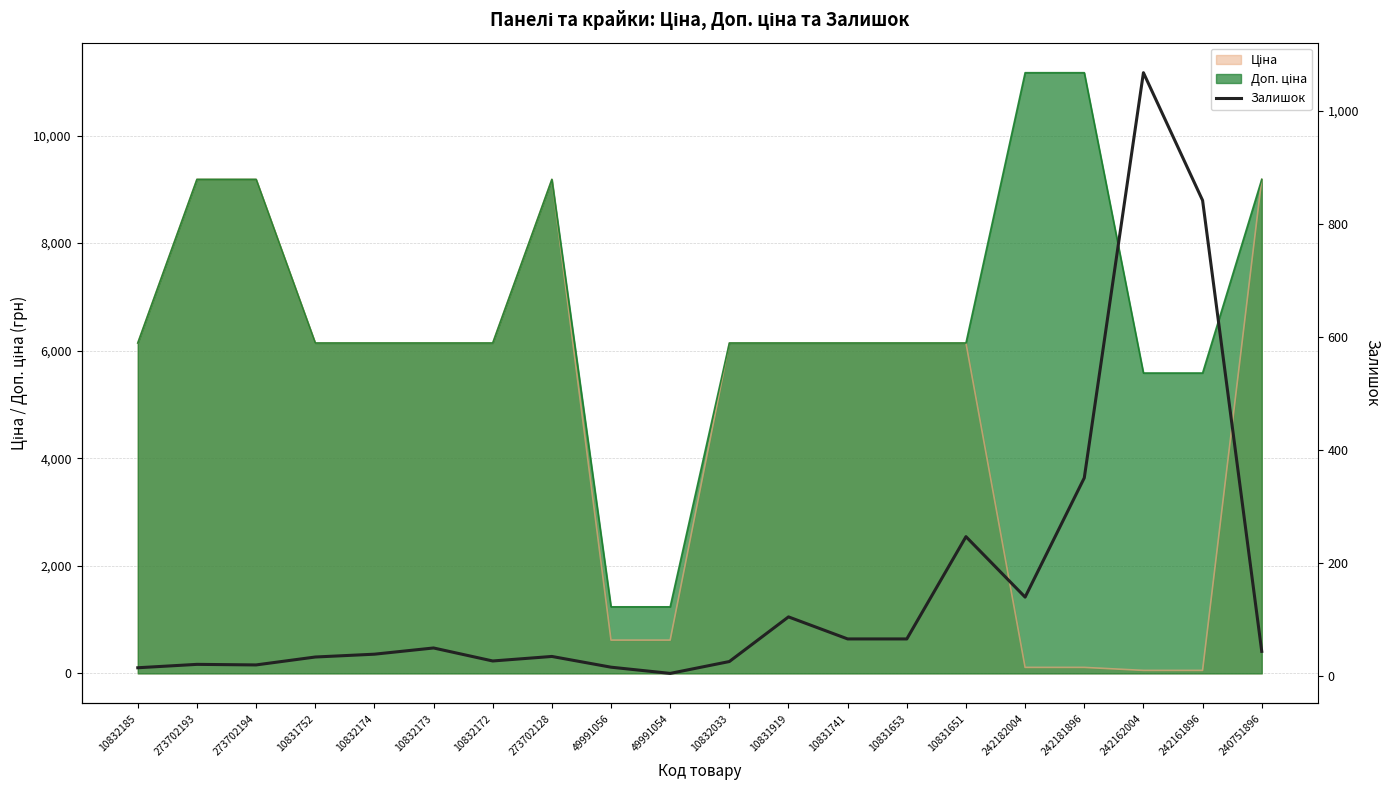

What position from the right is 10831653?

7